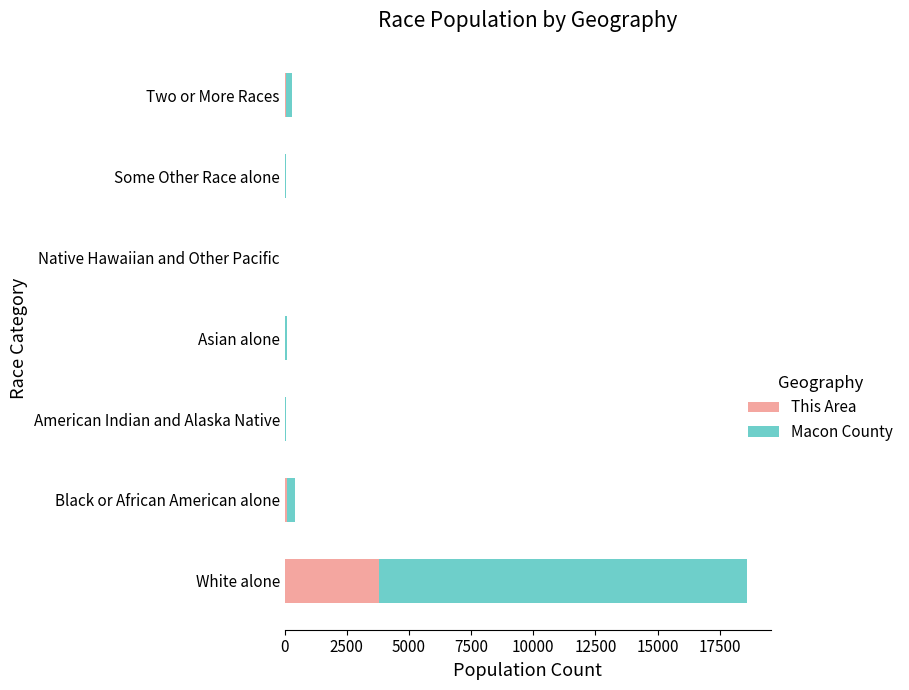

What is the sum of all This Area values?

3982